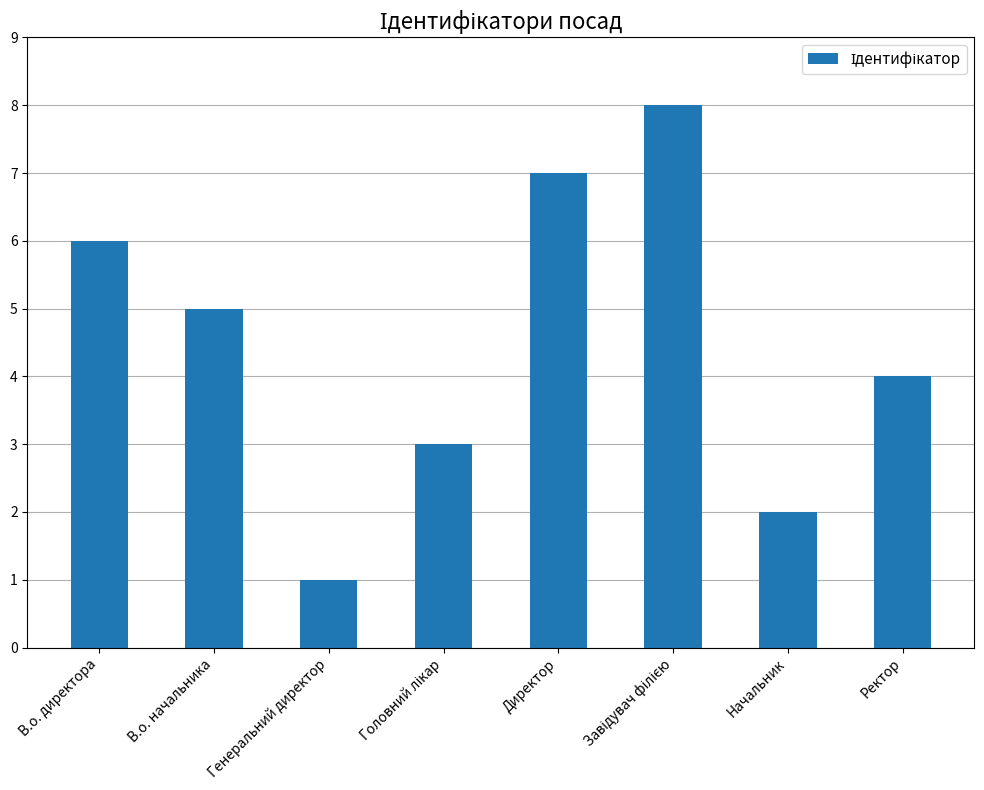

Is it true that the value at Ректор is 7?

False